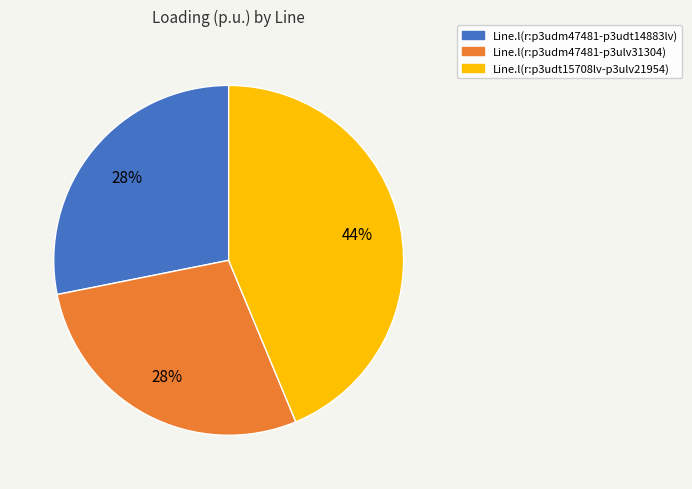

To the nearest percent, what is the difference between the largest and smallest slice percentages?

16%